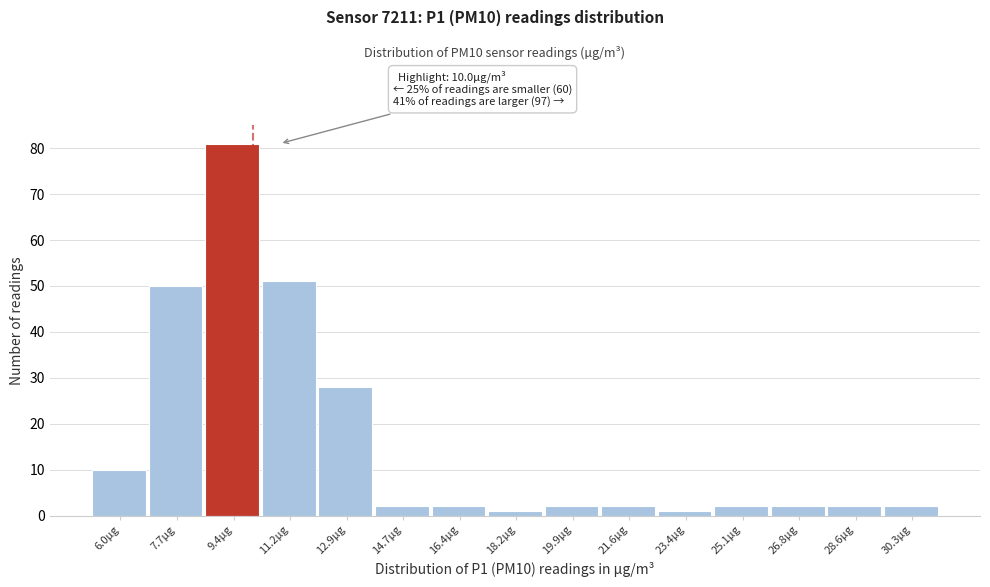

Over which range of the x-axis is the bar tallest?

8.58 to 10.32